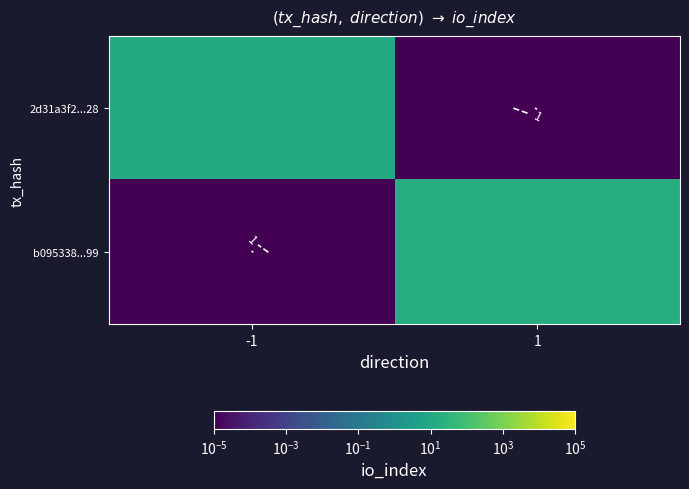

The 2d31a3f2...28 series shows 19.6 at -1. True or false?

False